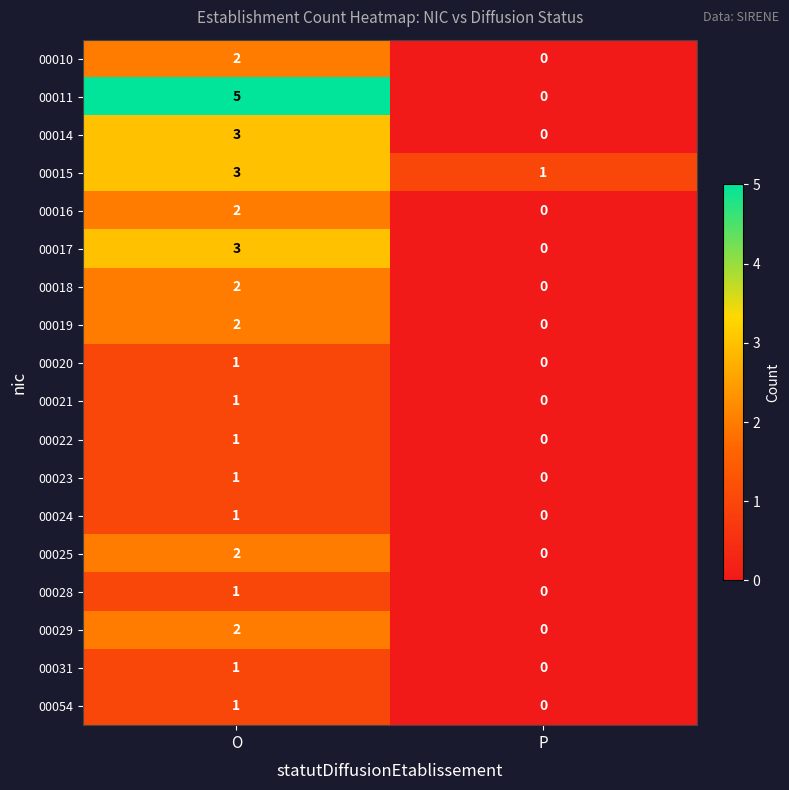

At which label does 00031 reach its peak?

O